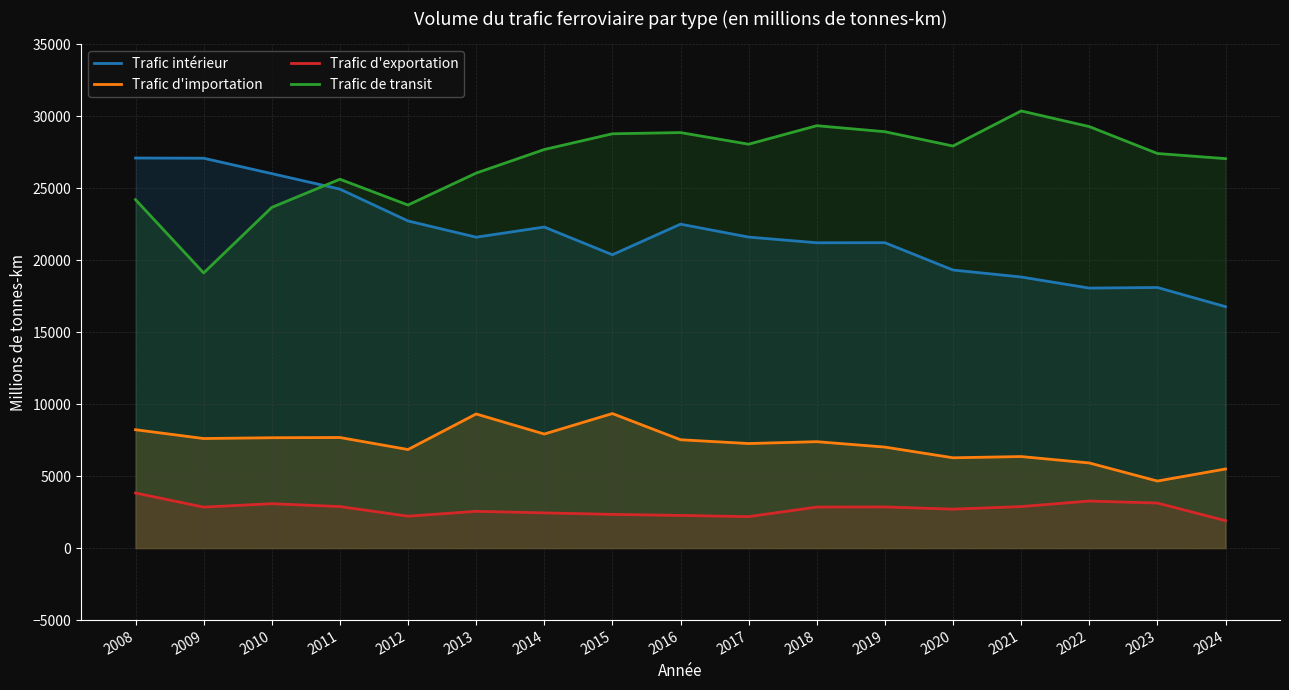

Reading left to right, transcribe all the data shown in this chart.

Trafic intérieur: 27091	27077	26008	24931	22719	21592	22297	20373	22497	21599	21206	21210	19312	18828	18057	18100	16767
Trafic d'importation: 8221	7610	7665	7681	6846	9315	7922	9344	7524	7262	7390	7015	6272	6358	5913	4657	5495
Trafic d'exportation: 3826	2846	3084	2885	2215	2554	2445	2342	2269	2186	2850	2858	2706	2884	3268	3129	1905
Trafic de transit: 24199	19108	23661	25618	23826	26044	27681	28774	28858	28050	29335	28918	27924	30361	29274	27405	27048